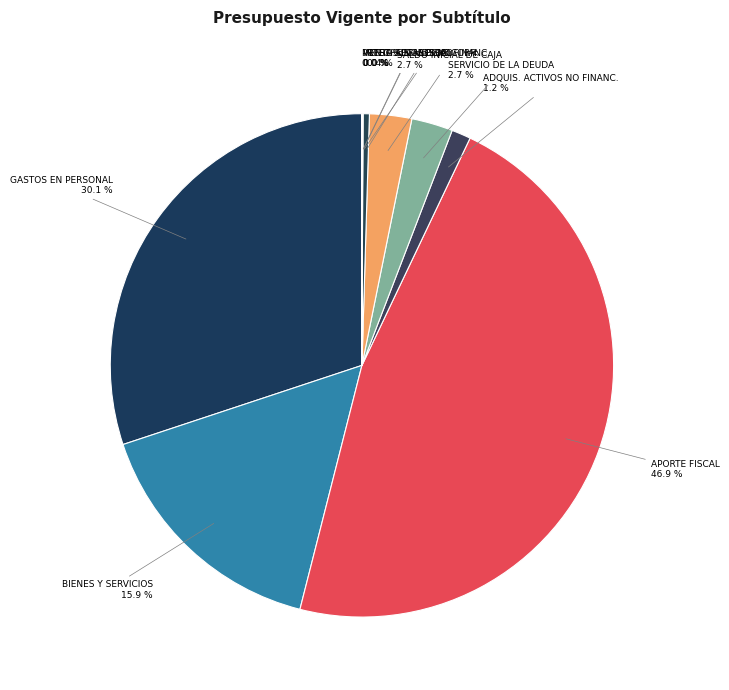

Does APORTE FISCAL account for over 50% of the chart?

No